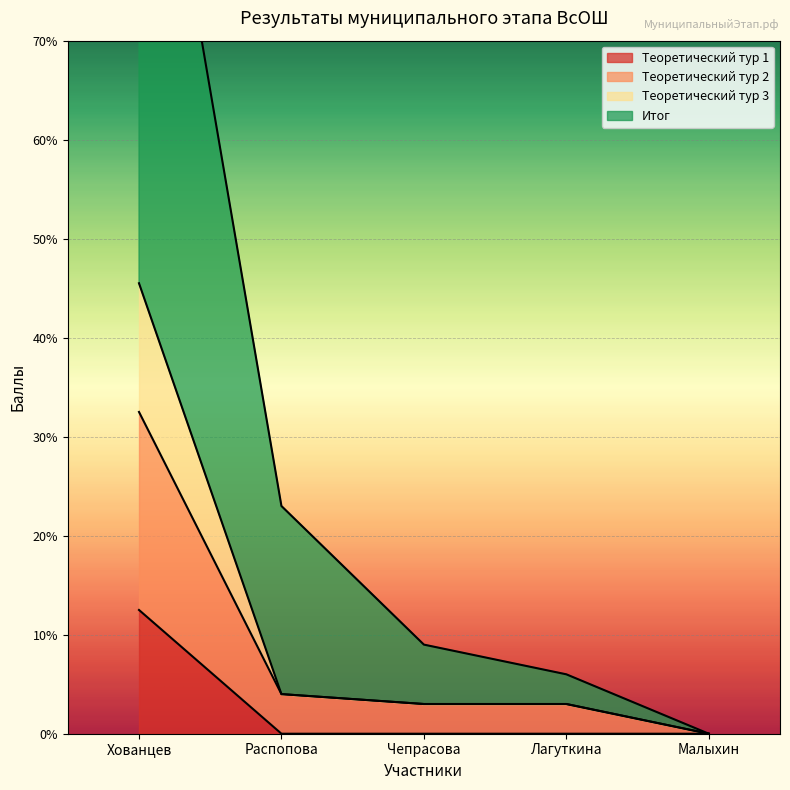

The value of Теоретический тур 1 at Малыхин is 5.8. True or false?

False